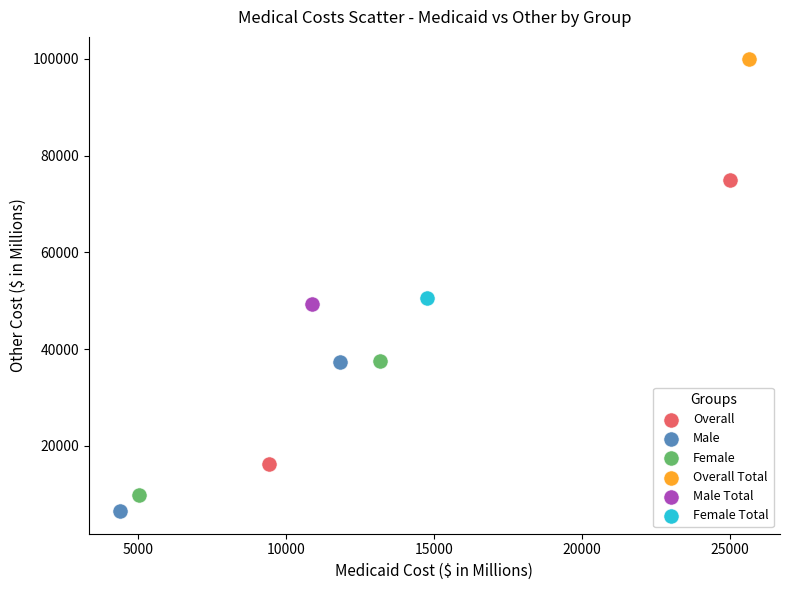

What are all the series names shown in the legend?

Overall, Male, Female, Overall Total, Male Total, Female Total